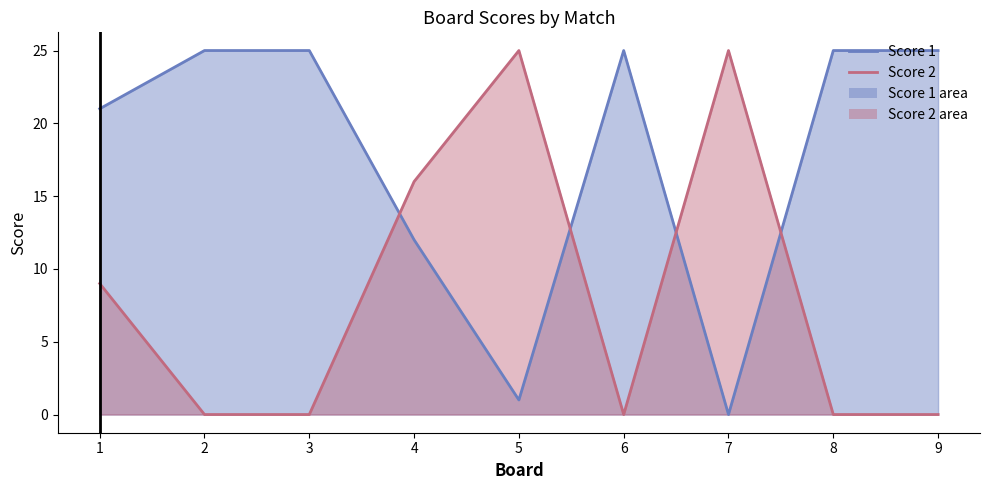

What is the difference between the Score 1 (line) values at 8 and 1?

4